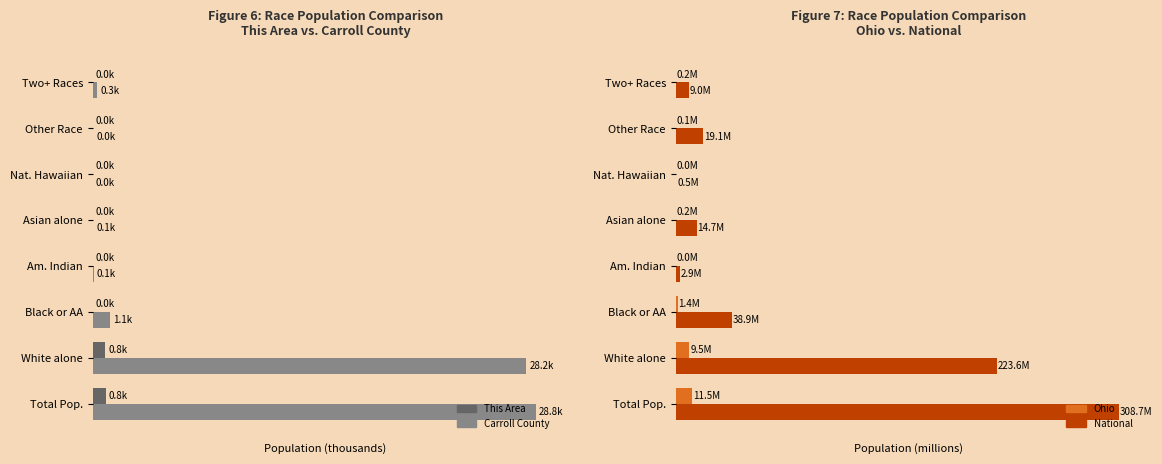

What is the sum of all Ohio values?

23.1